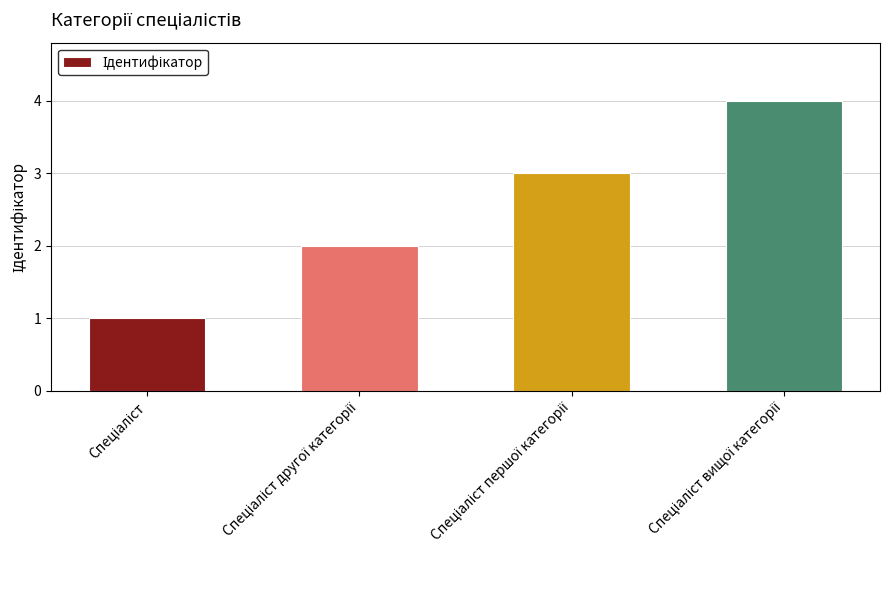

What is the sum of all values?

10